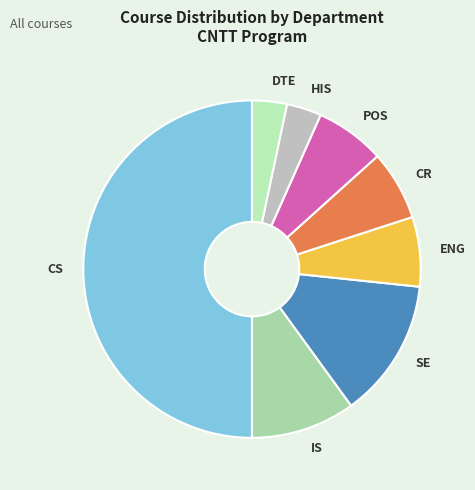

Is SE the majority of the pie?

No